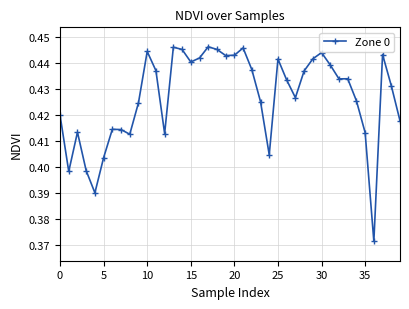

Count the values in the range 0 to 1.

40